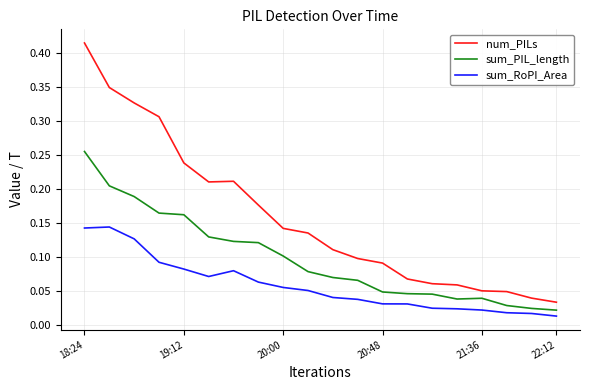

Which series has the widest spread of values?

num_PILs